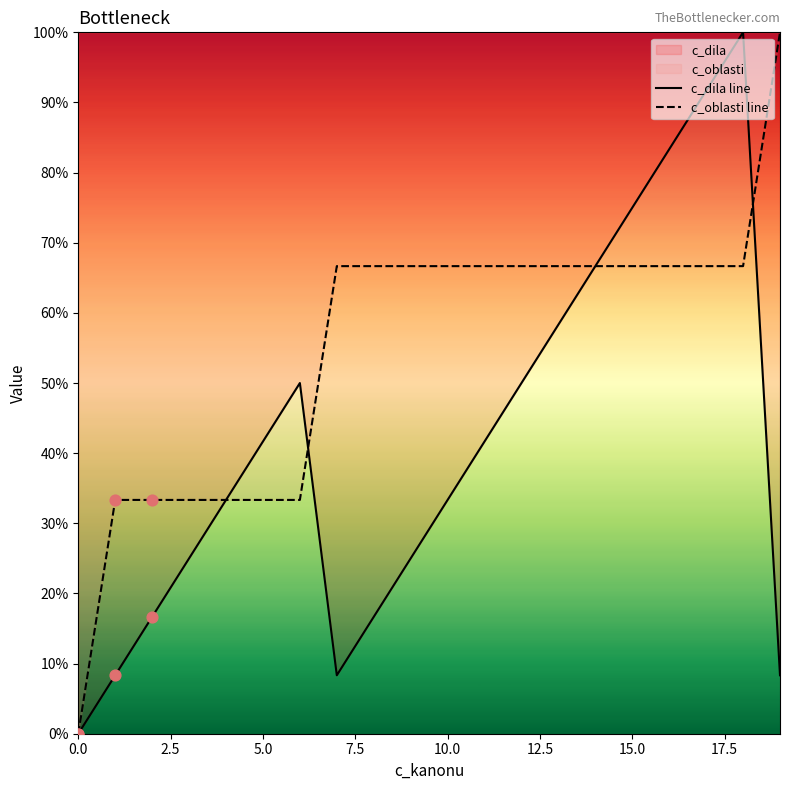

Which series has the widest spread of Y values?

c_dila line